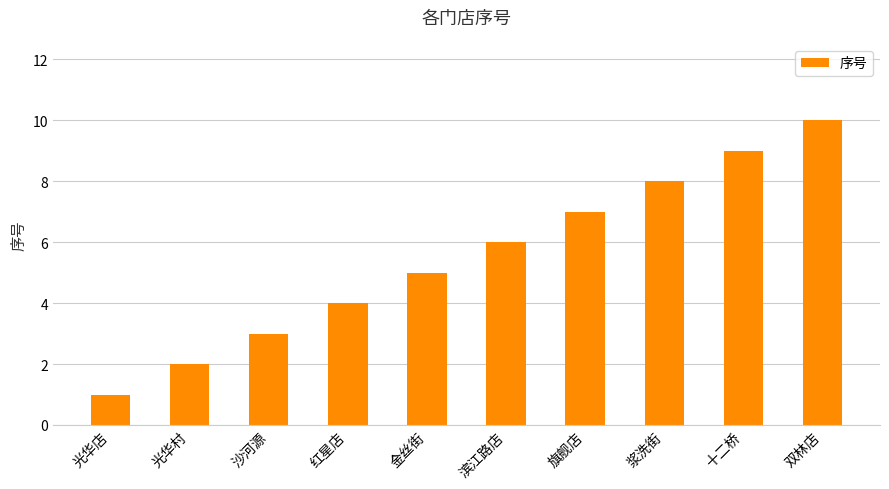

What is the difference between the maximum and minimum values?

9